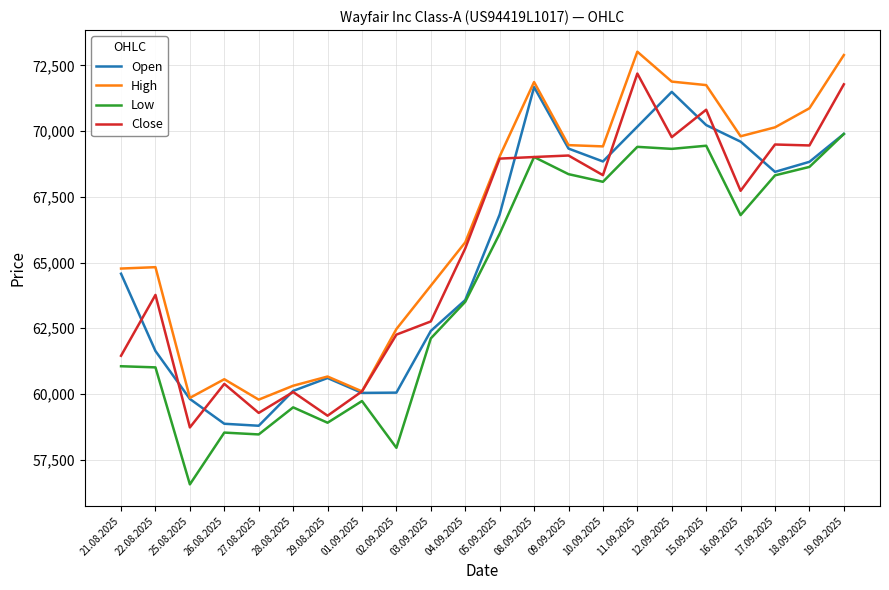

What is the total value across all series at 09.09.2025?

276234